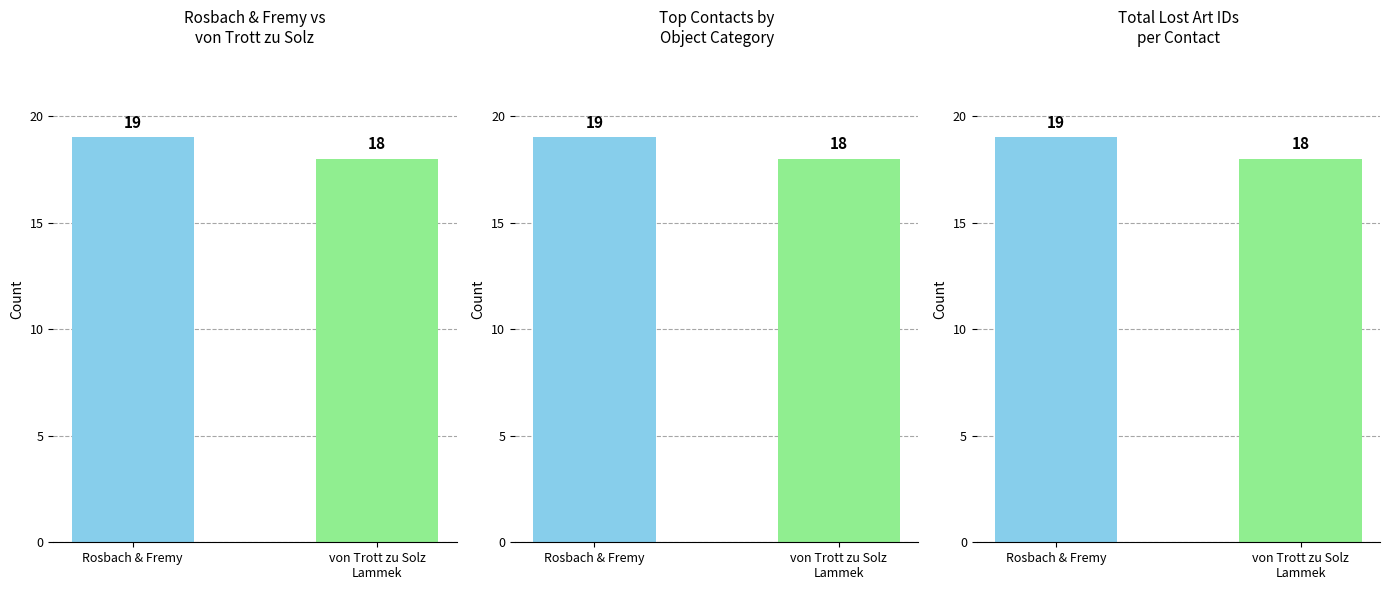

What is the smallest value displayed?

18